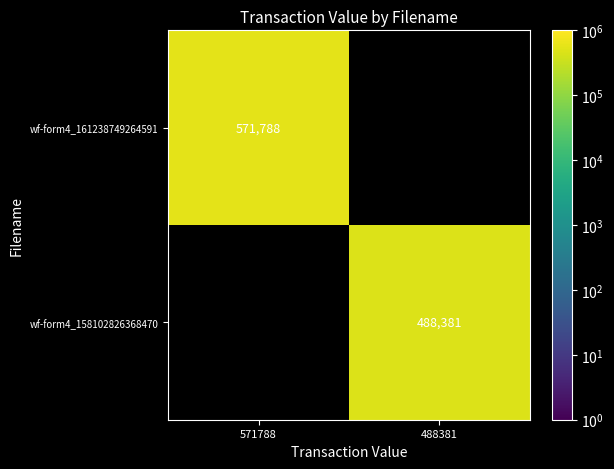

Is the value of wf-form4_158102826368470 at 488381 greater than the value of wf-form4_161238749264591 at 571788?

No